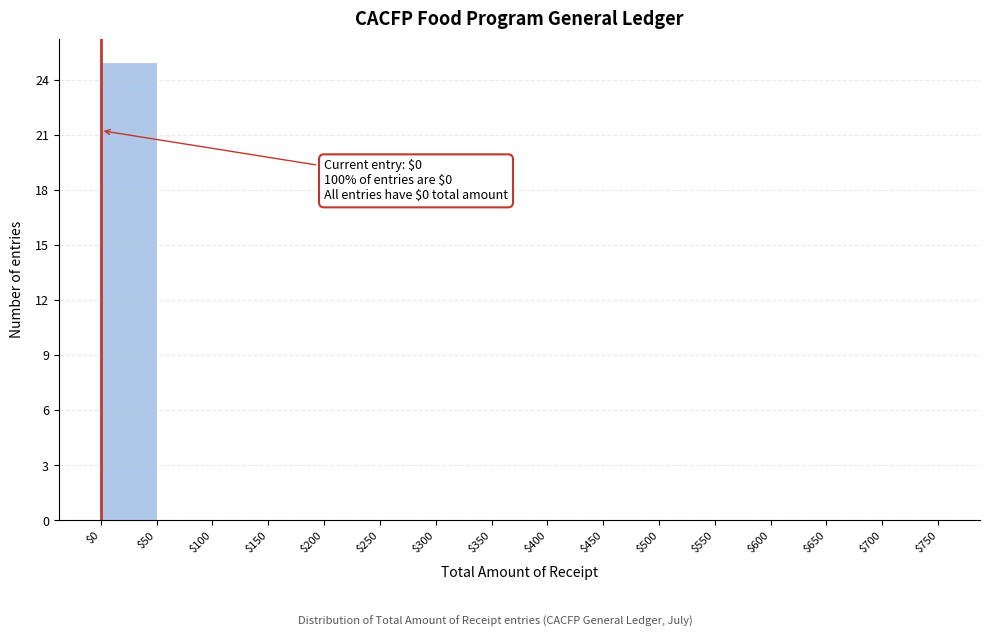

Over which range of the x-axis is the bar tallest?

$0 to $50